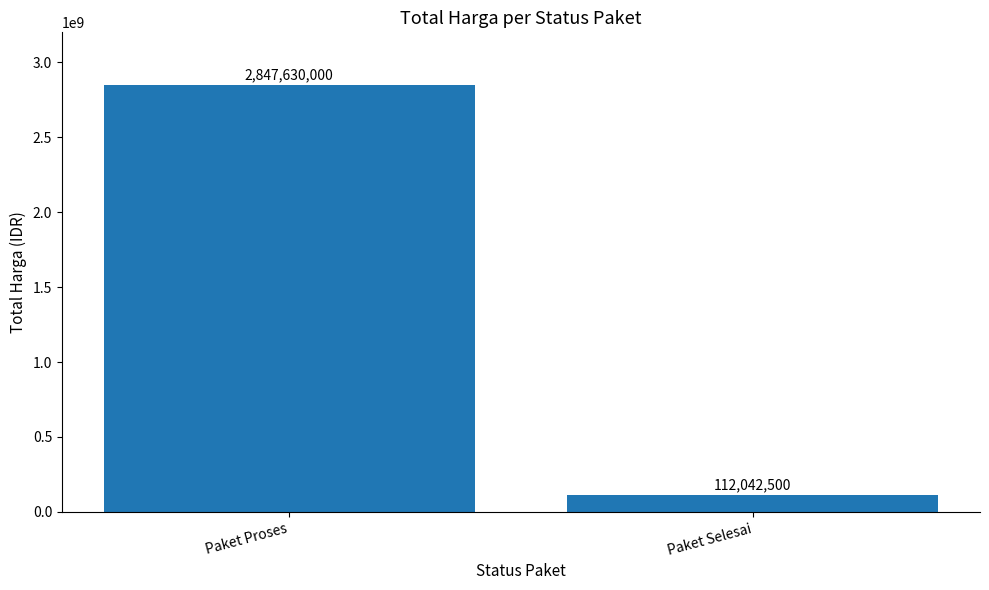

What is the label of the 2nd bar from the right?

Paket Proses